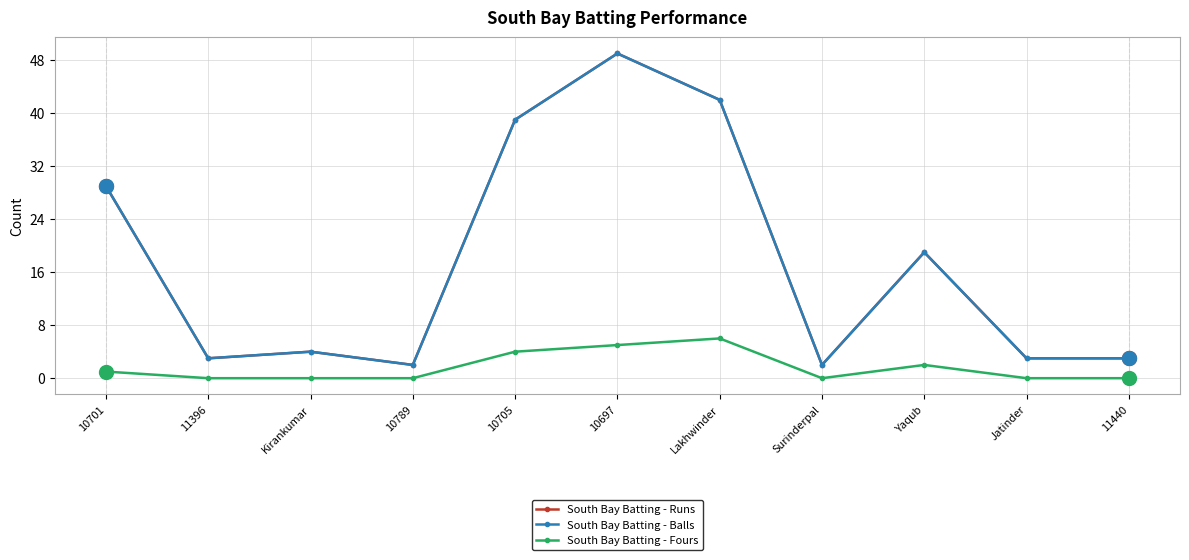

How many South Bay Batting - Fours values are between 0 and 4?

9